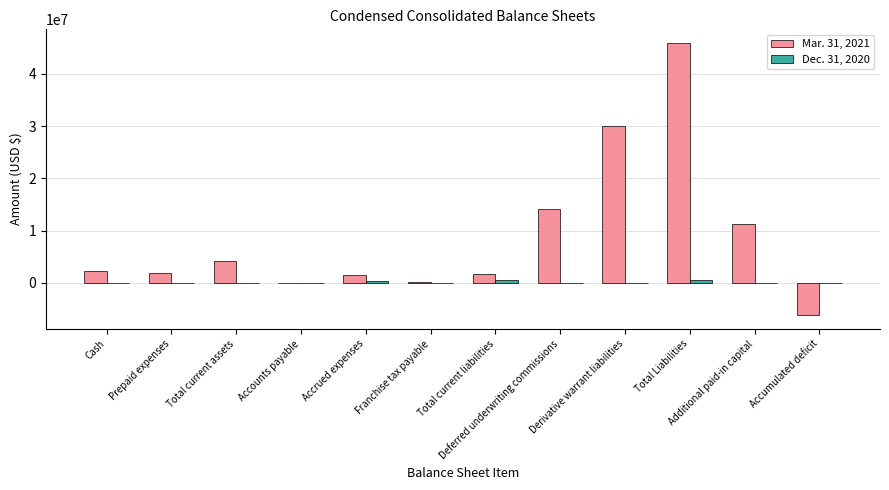

Are the bars grouped side by side (vs. stacked)?

Yes